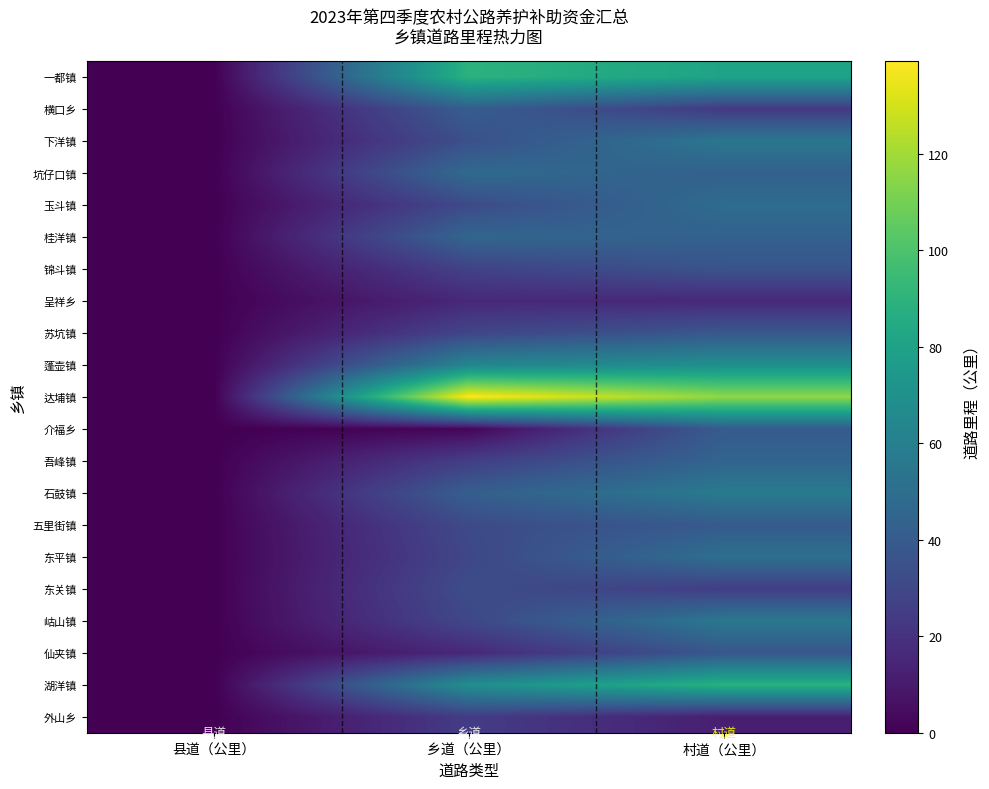

Reading right to left, list all the values displayed in this chart.

一都镇: 村道（公里）=80.8	乡道（公里）=89.3	县道（公里）=0.0
横口乡: 村道（公里）=23.4	乡道（公里）=40.9	县道（公里）=0.0
下洋镇: 村道（公里）=55.1	乡道（公里）=34.2	县道（公里）=0.0
坑仔口镇: 村道（公里）=42.7	乡道（公里）=48.1	县道（公里）=0.0
玉斗镇: 村道（公里）=48.9	乡道（公里）=31.6	县道（公里）=0.0
桂洋镇: 村道（公里）=43.3	乡道（公里）=45.6	县道（公里）=0.0
锦斗镇: 村道（公里）=35.8	乡道（公里）=27.5	县道（公里）=0.0
呈祥乡: 村道（公里）=16.0	乡道（公里）=15.8	县道（公里）=0.0
苏坑镇: 村道（公里）=38.1	乡道（公里）=29.2	县道（公里）=0.0
蓬壶镇: 村道（公里）=69.3	乡道（公里）=63.6	县道（公里）=0.0
达埔镇: 村道（公里）=116.0	乡道（公里）=139.3	县道（公里）=0.0
介福乡: 村道（公里）=39.9	乡道（公里）=1.9	县道（公里）=0.0
吾峰镇: 村道（公里）=45.0	乡道（公里）=25.7	县道（公里）=0.0
石鼓镇: 村道（公里）=57.1	乡道（公里）=41.6	县道（公里）=0.0
五里街镇: 村道（公里）=39.6	乡道（公里）=31.5	县道（公里）=0.0
东平镇: 村道（公里）=50.8	乡道（公里）=29.8	县道（公里）=0.0
东关镇: 村道（公里）=25.2	乡道（公里）=32.7	县道（公里）=0.0
岵山镇: 村道（公里）=55.8	乡道（公里）=30.1	县道（公里）=0.0
仙夹镇: 村道（公里）=37.7	乡道（公里）=16.0	县道（公里）=0.0
湖洋镇: 村道（公里）=88.9	乡道（公里）=68.8	县道（公里）=0.0
外山乡: 村道（公里）=11.8	乡道（公里）=24.7	县道（公里）=0.0